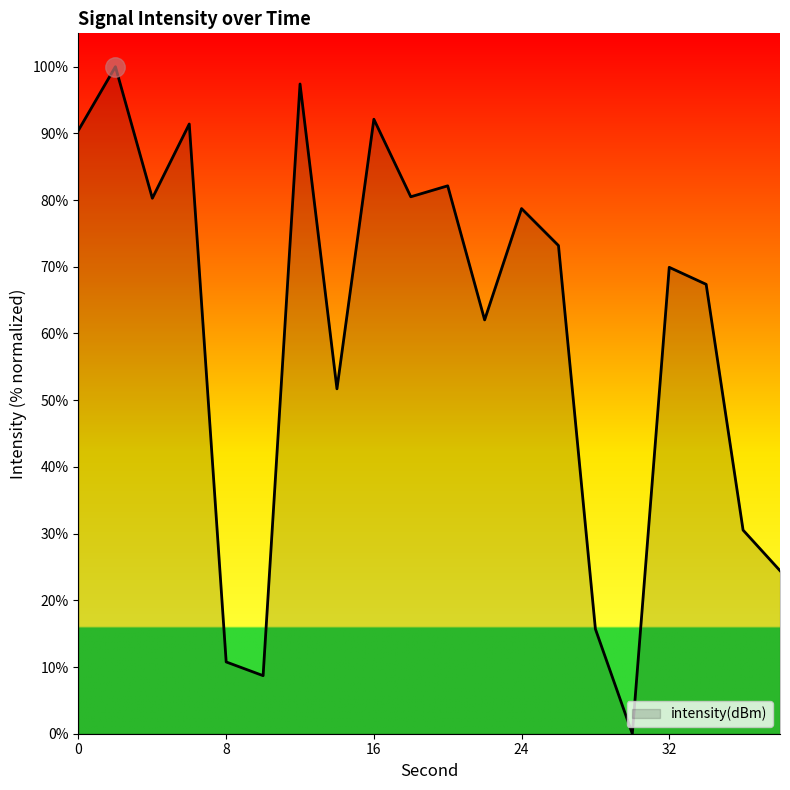

What is the greatest value displayed?

100.0